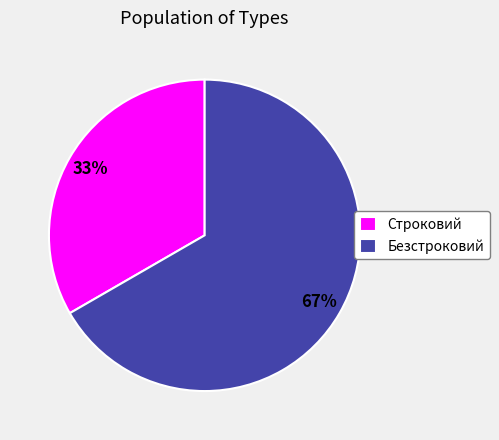

Which category accounts for the majority?

Безстроковий